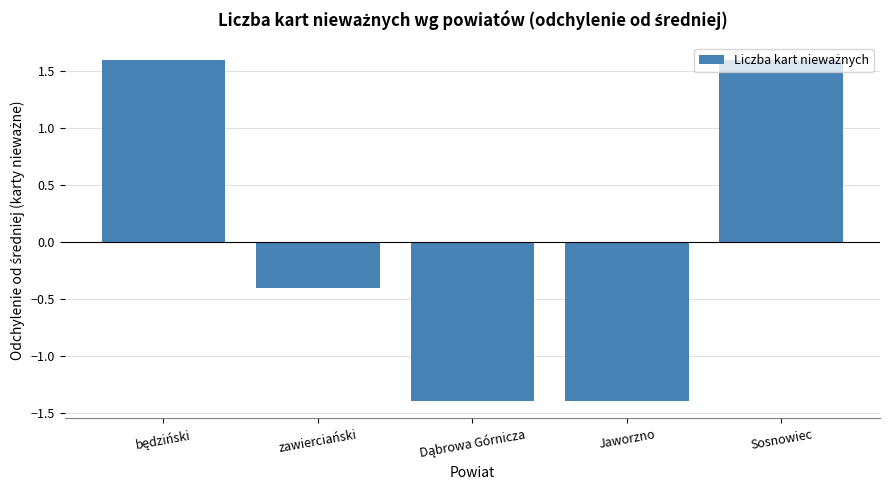

True or false: the data shows 0.7 at Sosnowiec.

False